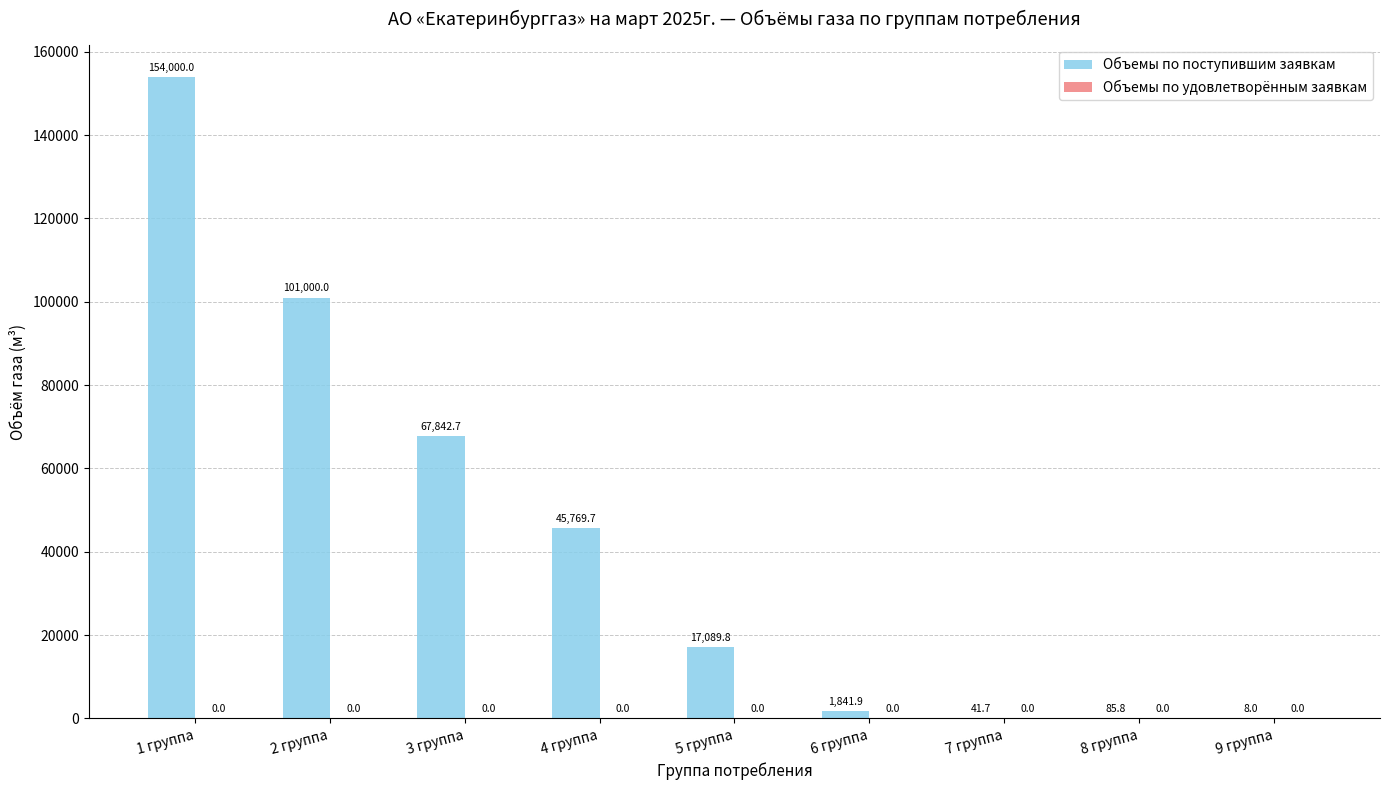

What is the maximum value shown in the chart?

154000.0